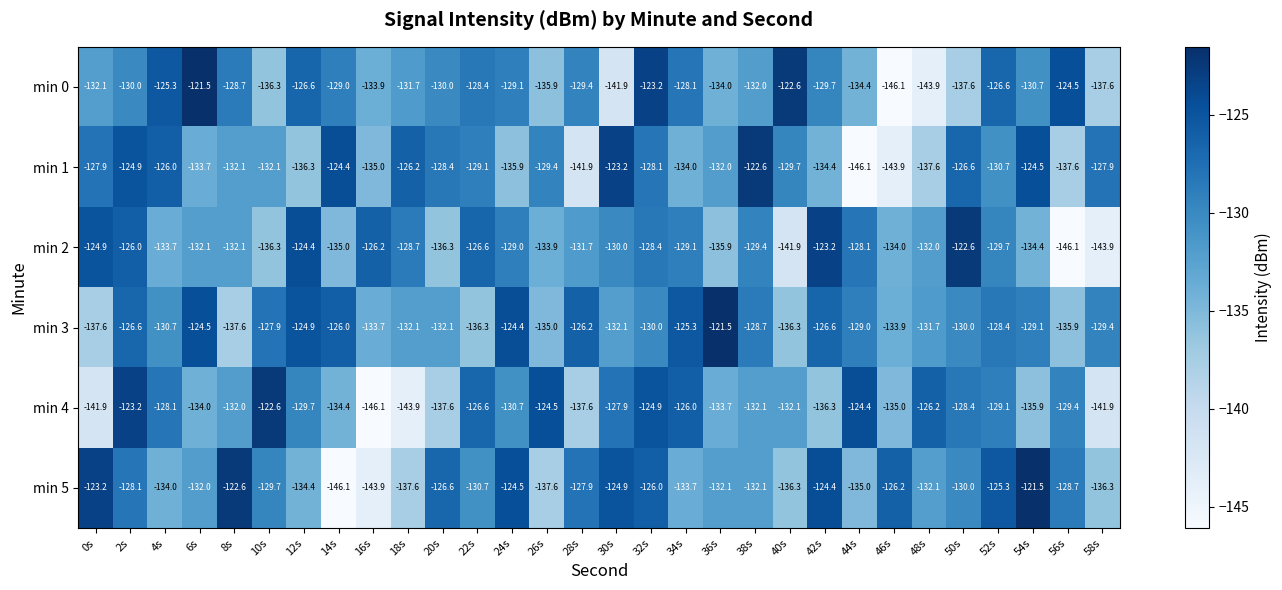

Which series has the largest total across all categories?

min 3